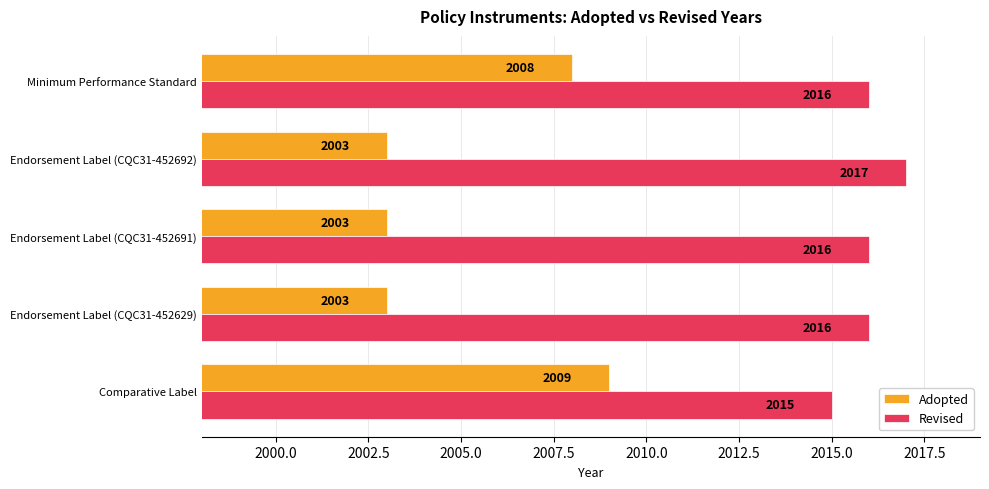

What are all the series names shown in the legend?

Adopted, Revised